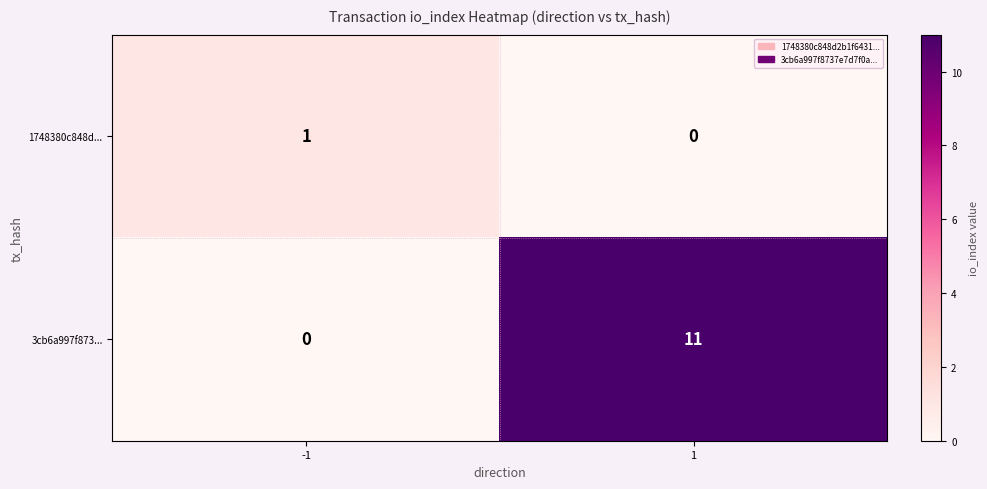

How many positive values does the 1748380c848d... series have?

1